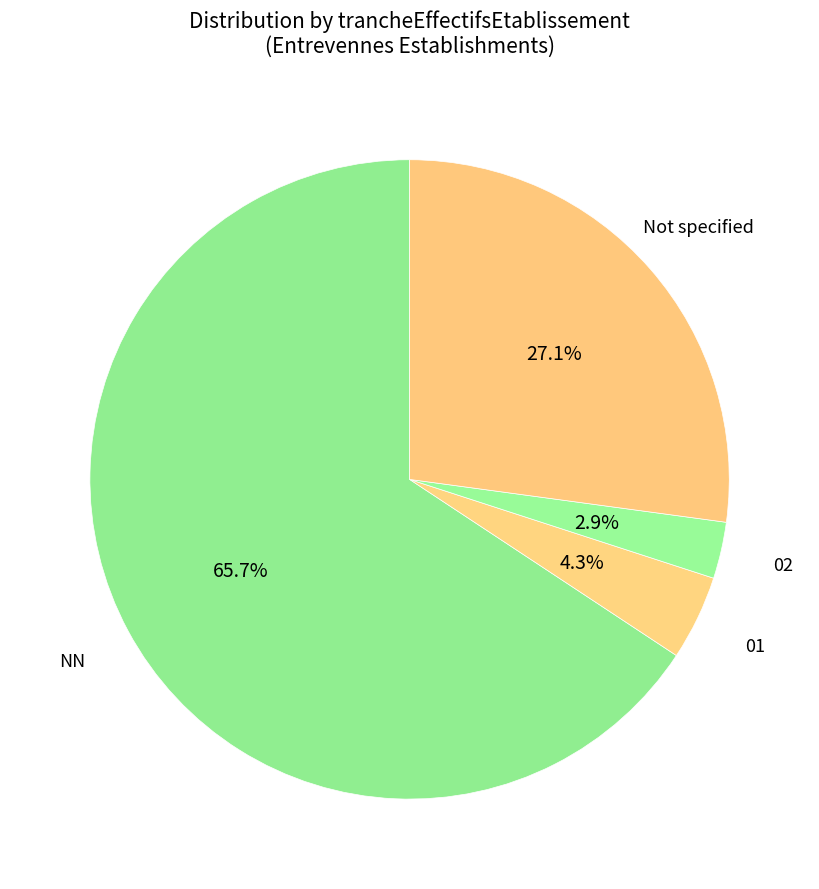

Which slice is the smallest?

02